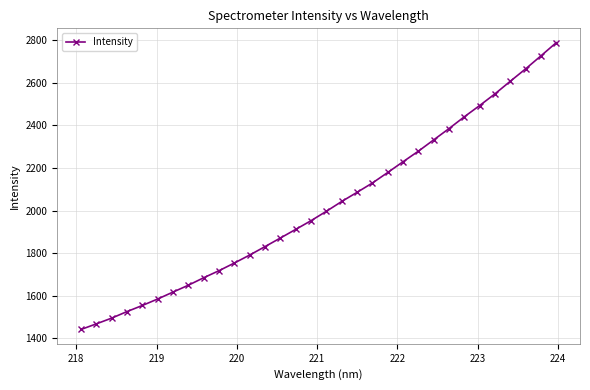

What is the smallest value displayed?

1442.1